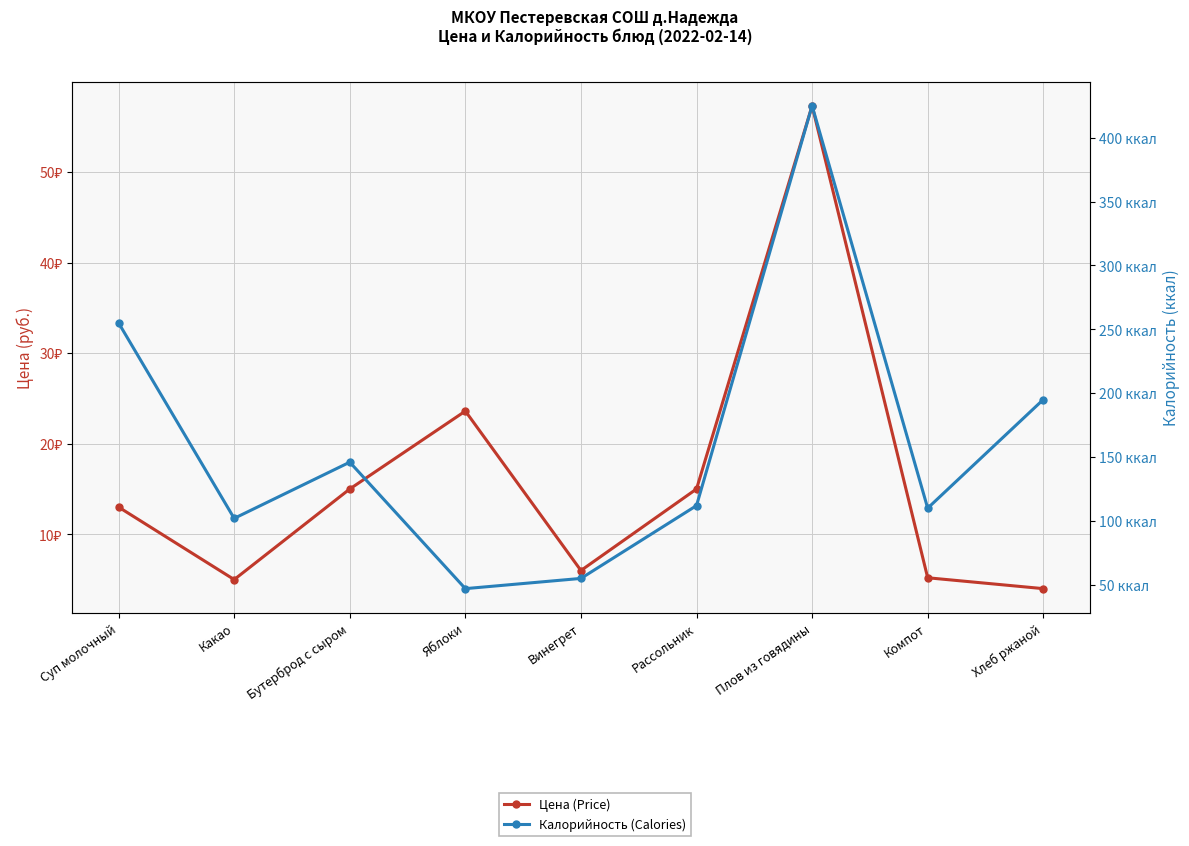

In Калорийность (Calories), how many points are lower than both neighbors (excluding endpoints)?

3